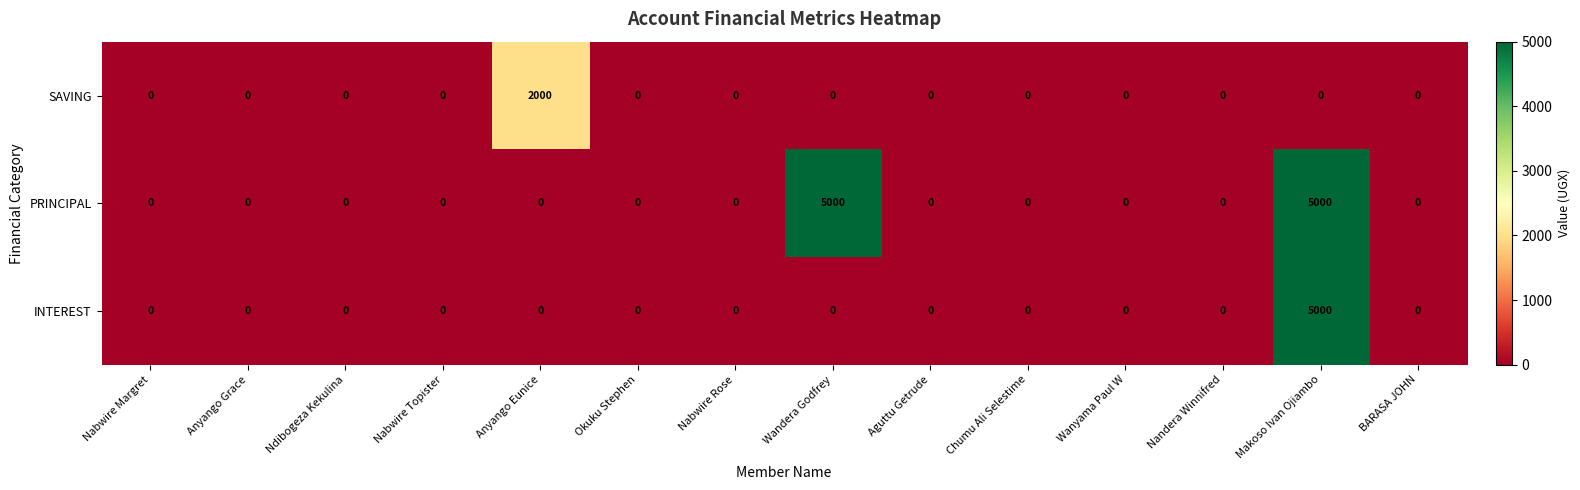

Is it true that INTEREST equals -2592 at Wandera Godfrey?

False